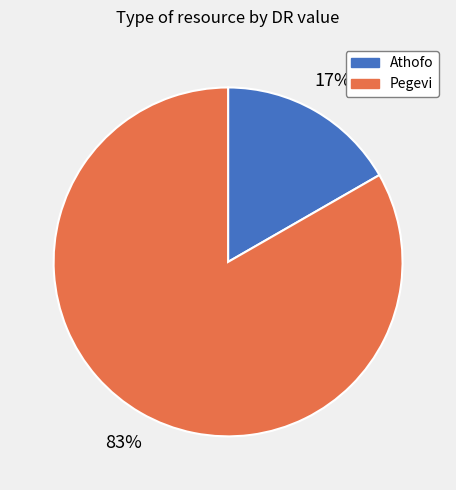

To the nearest percent, what is the combined percentage of Pegevi and Athofo?

100%